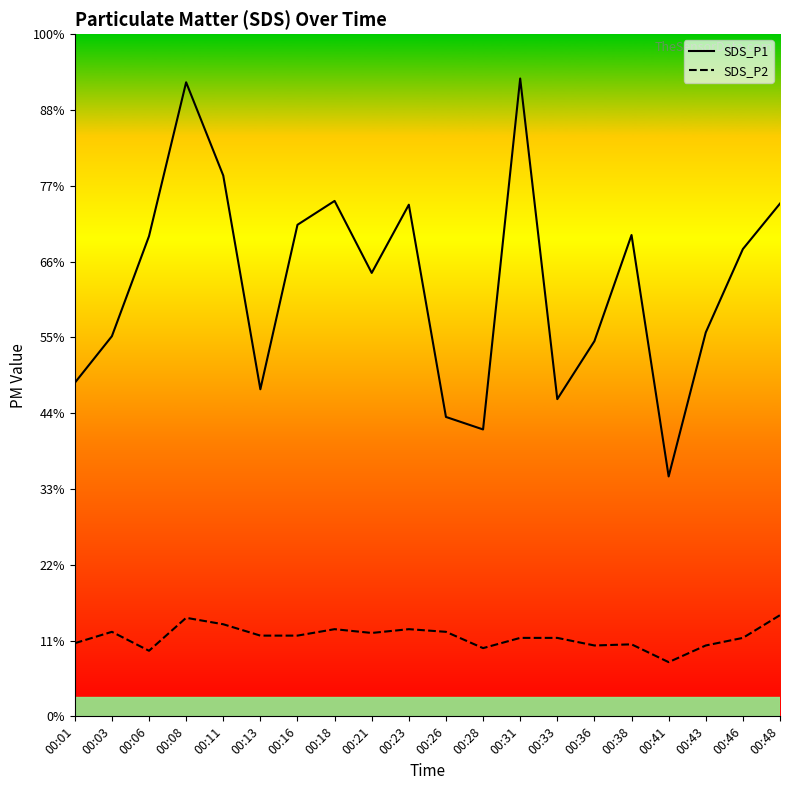

Reading left to right, transcribe all the data shown in this chart.

SDS_P1: 00:01=8.8	00:03=10.0	00:06=12.7	00:08=16.7	00:11=14.3	00:13=8.6	00:16=13.0	00:18=13.6	00:21=11.7	00:23=13.5	00:26=7.9	00:28=7.6	00:31=16.8	00:33=8.4	00:36=9.9	00:38=12.7	00:41=6.3	00:43=10.1	00:46=12.3	00:48=13.5
SDS_P2: 00:01=1.9	00:03=2.2	00:06=1.7	00:08=2.6	00:11=2.4	00:13=2.1	00:16=2.1	00:18=2.3	00:21=2.2	00:23=2.3	00:26=2.2	00:28=1.8	00:31=2.1	00:33=2.1	00:36=1.9	00:38=1.9	00:41=1.4	00:43=1.9	00:46=2.1	00:48=2.7